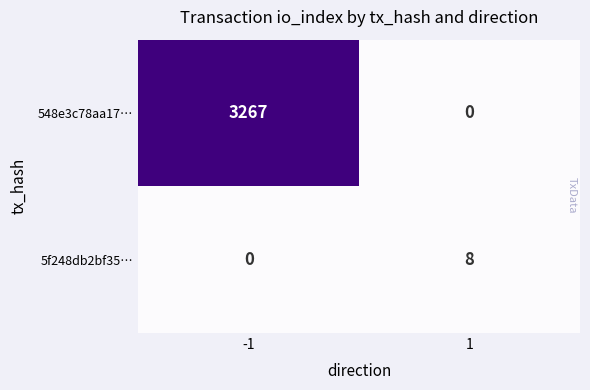

Which series has the largest range (max minus min)?

548e3c78aa17…